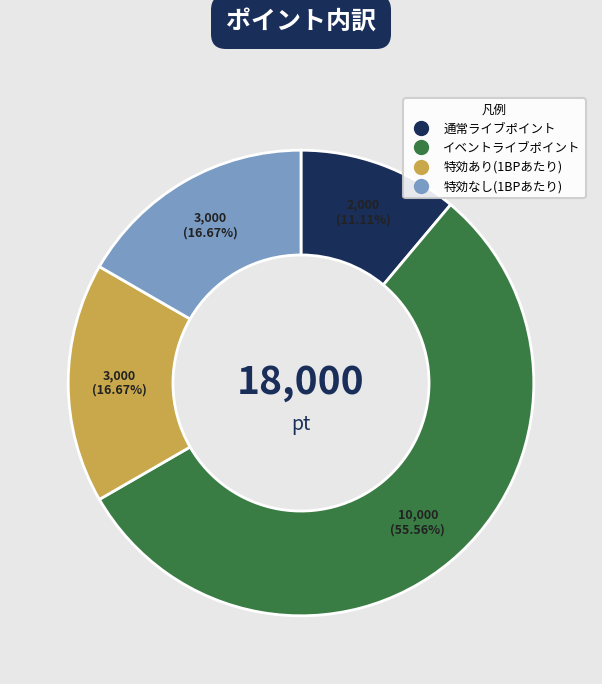

Is it true that 通常ライブポイント is 5% of the pie?

False